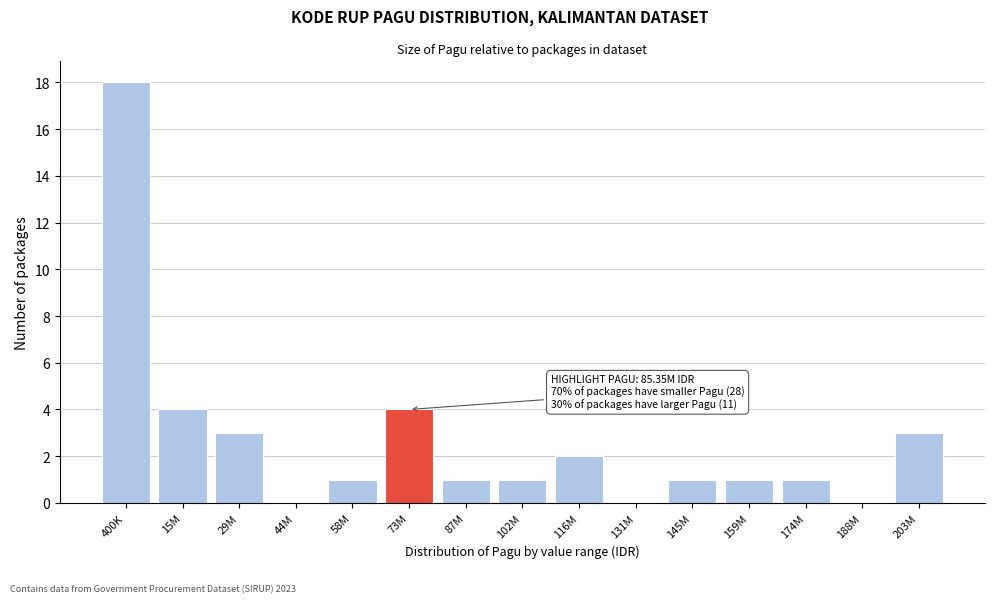

Reading left to right, extract all data points from this chart.

400K=18	15M=4	29M=3	44M=0	58M=1	73M=4	87M=1	102M=1	116M=2	131M=0	145M=1	159M=1	174M=1	188M=0	203M=3